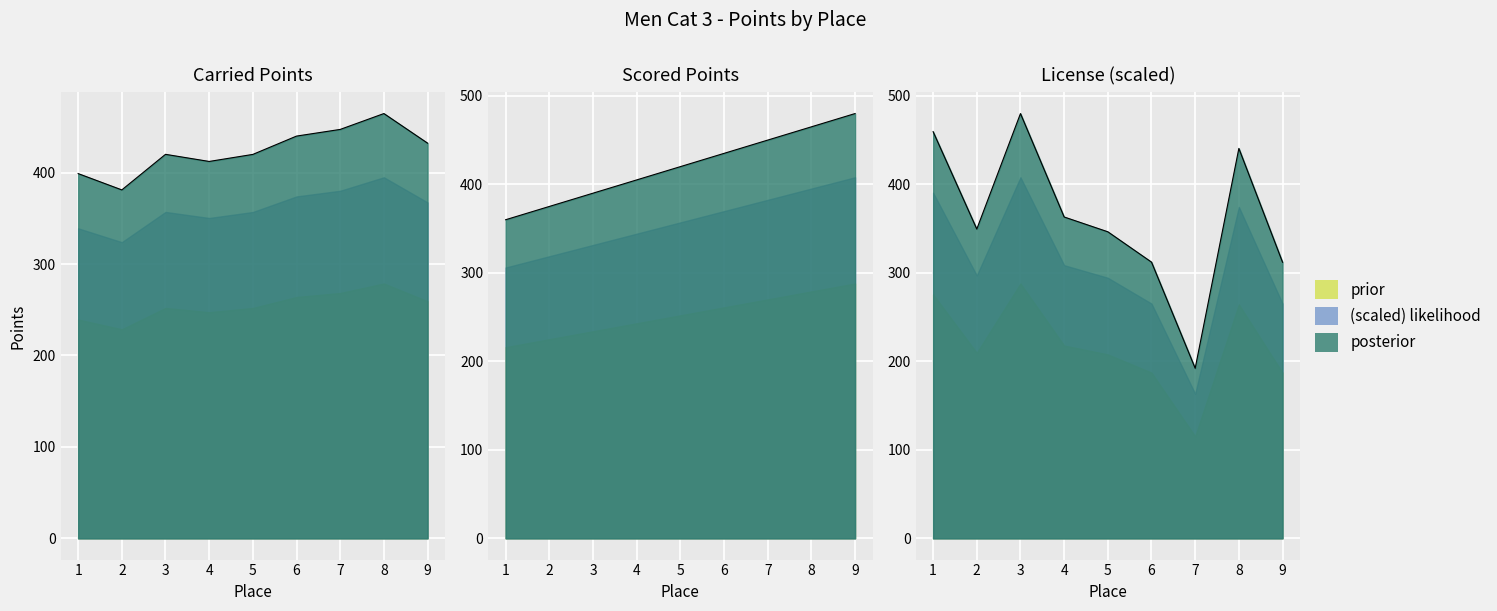

Is the value of License at 1 greater than the value of Scored Points at 2?

Yes